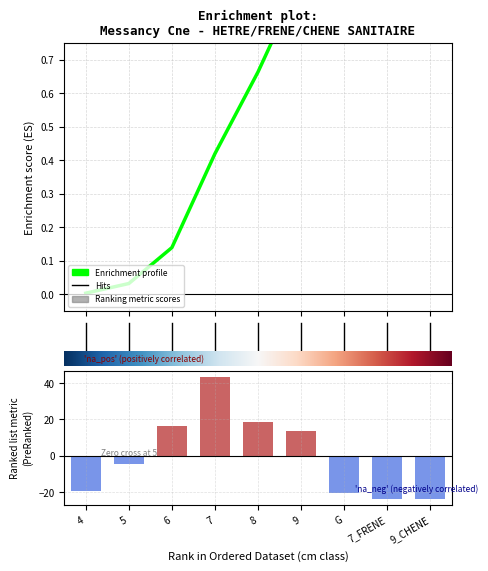

Rank the categories by value from lowest to highest.

7_FRENE, 9_CHENE, G, 4, 5, 9, 6, 8, 7